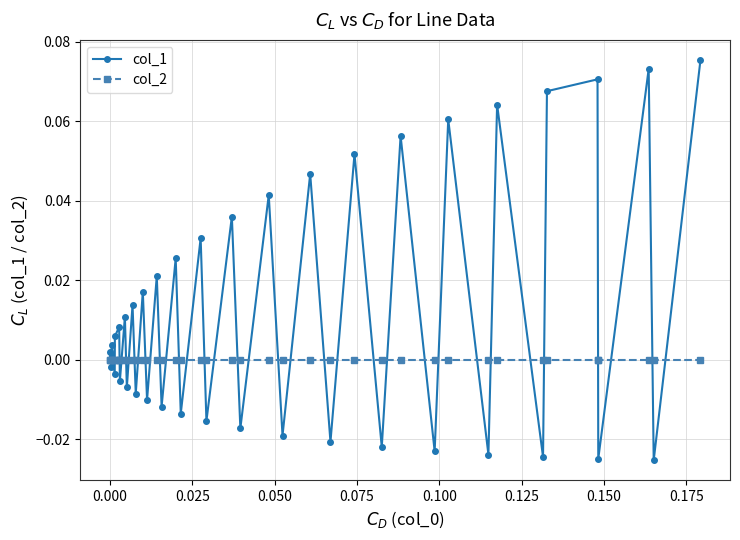

Which series has the largest total across all categories?

col_1